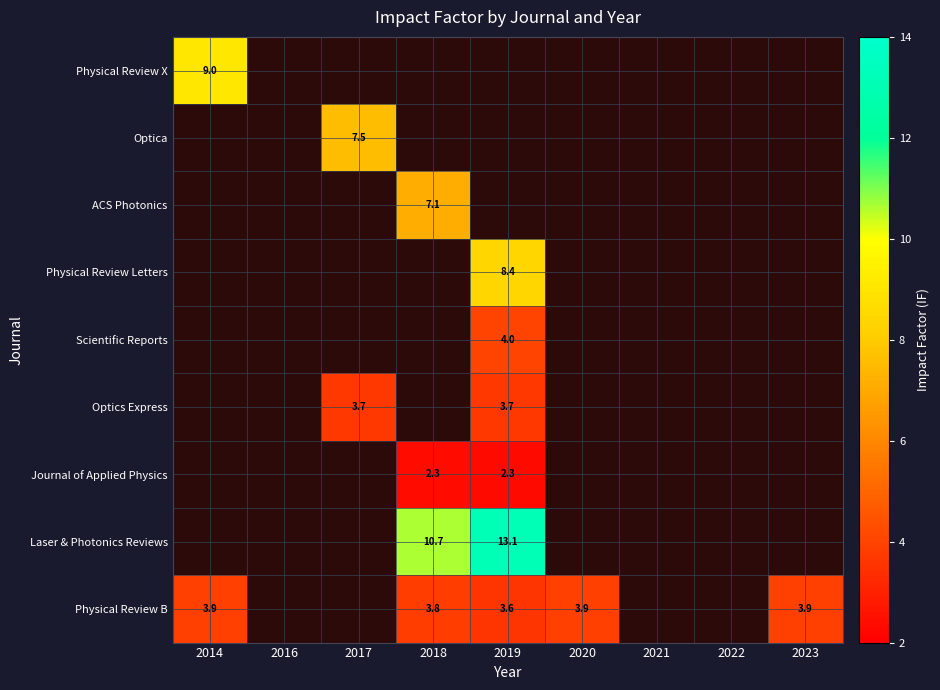

Between 2014 and 2022, which series saw the biggest shift?

Physical Review X